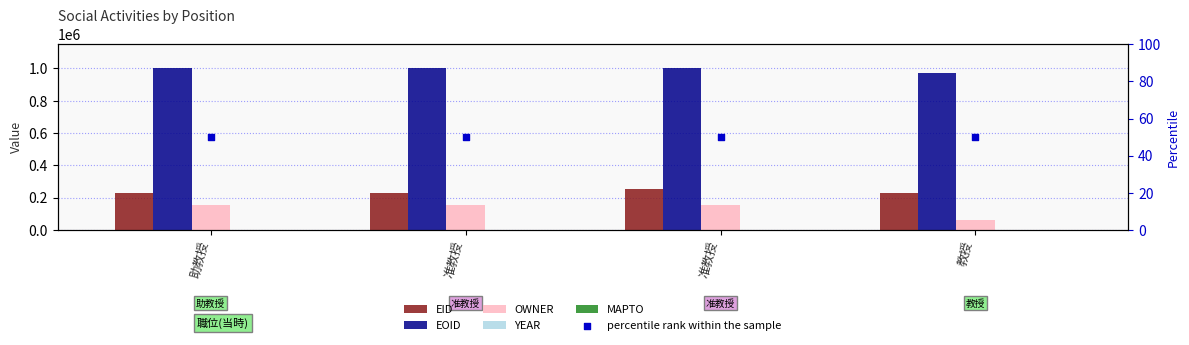

Is the value of YEAR at 助教授 greater than the value of EID at 助教授?

No